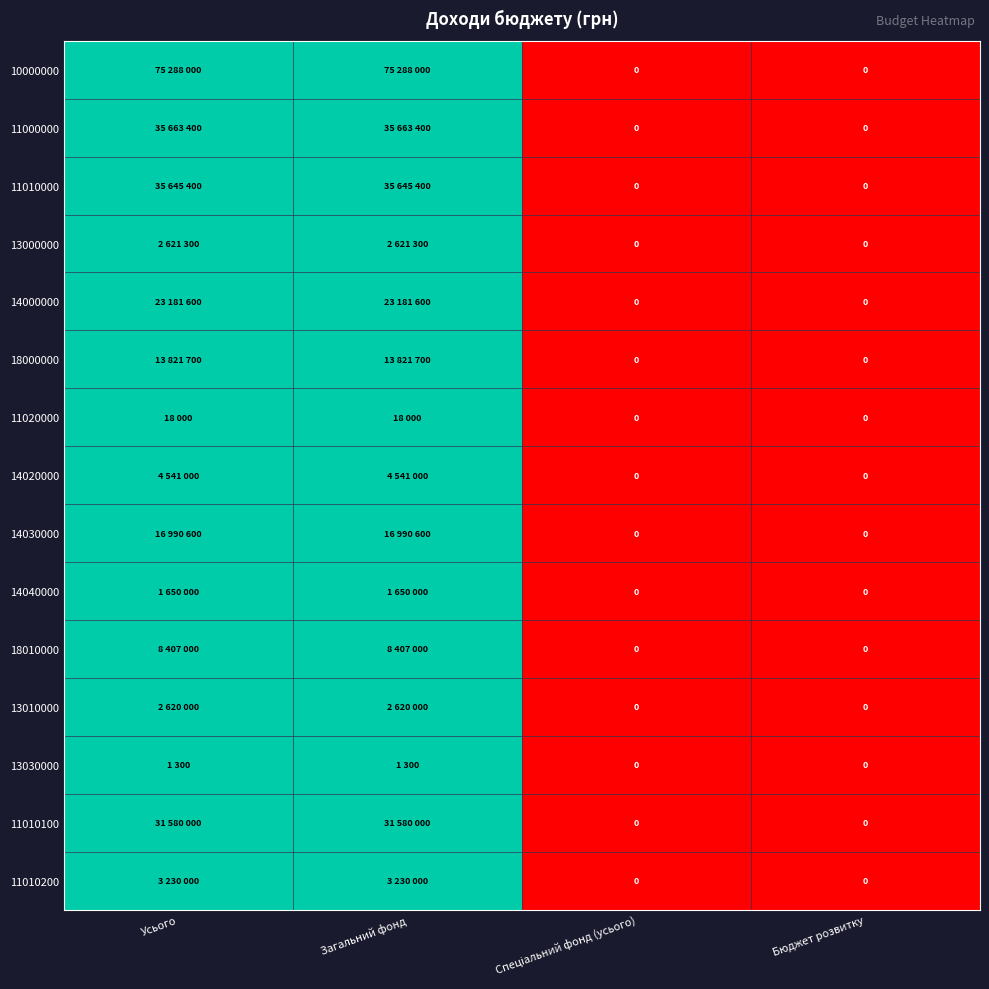

Count the number of categories in the chart.

4